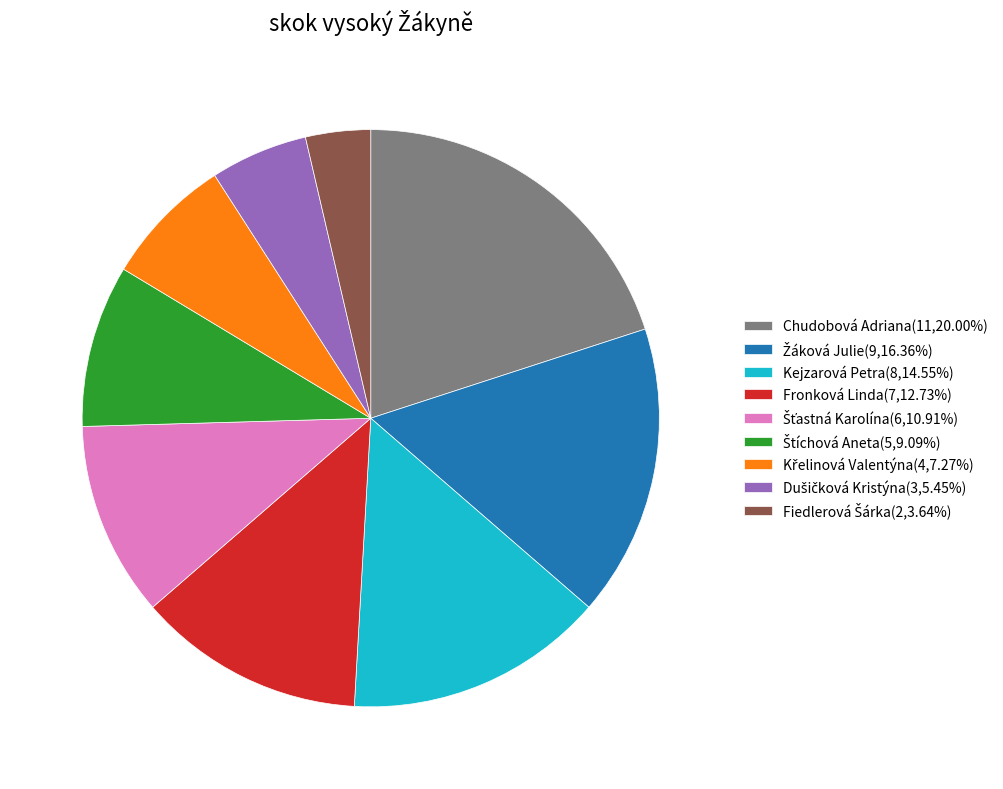

Is there any slice that represents more than half of the pie?

No